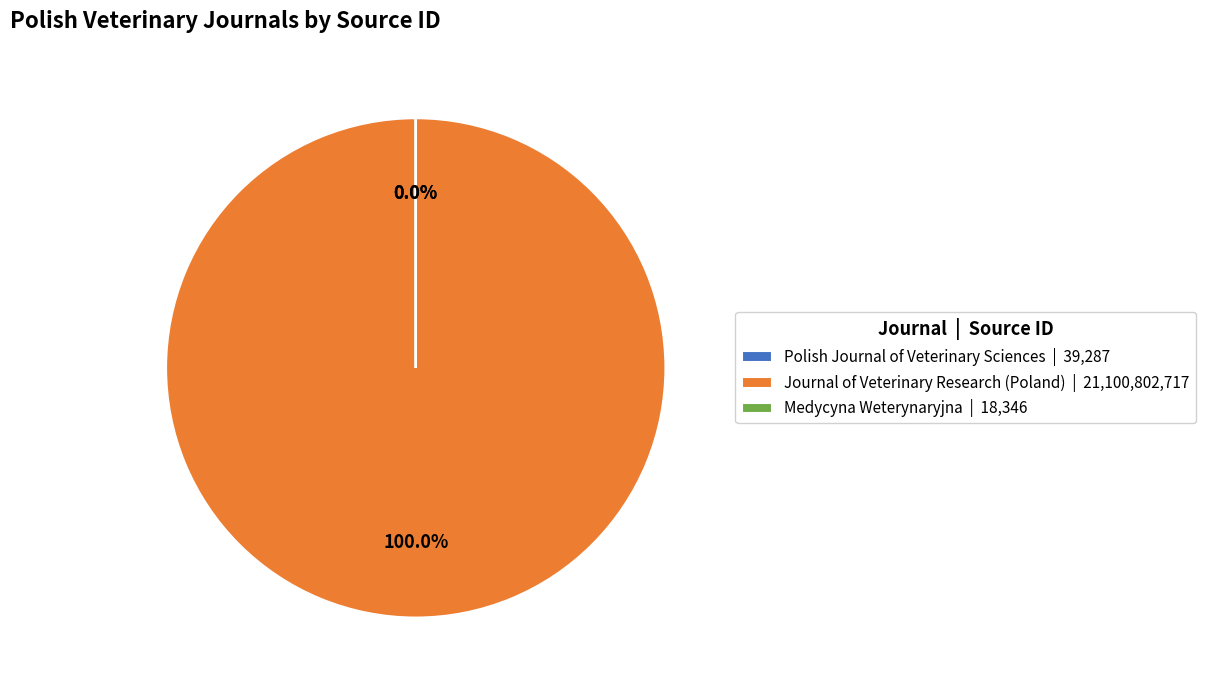

Does Medycyna Weterynaryjna represent more than half of the total?

No